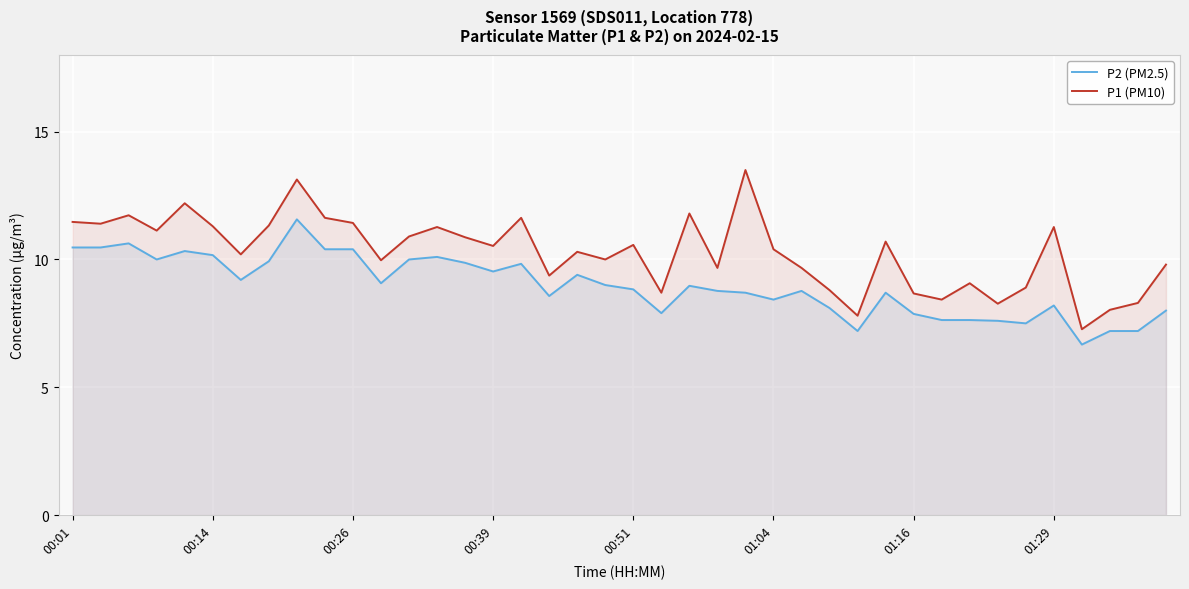

What value does the P2 (PM2.5) series have at 00:01?

10.5